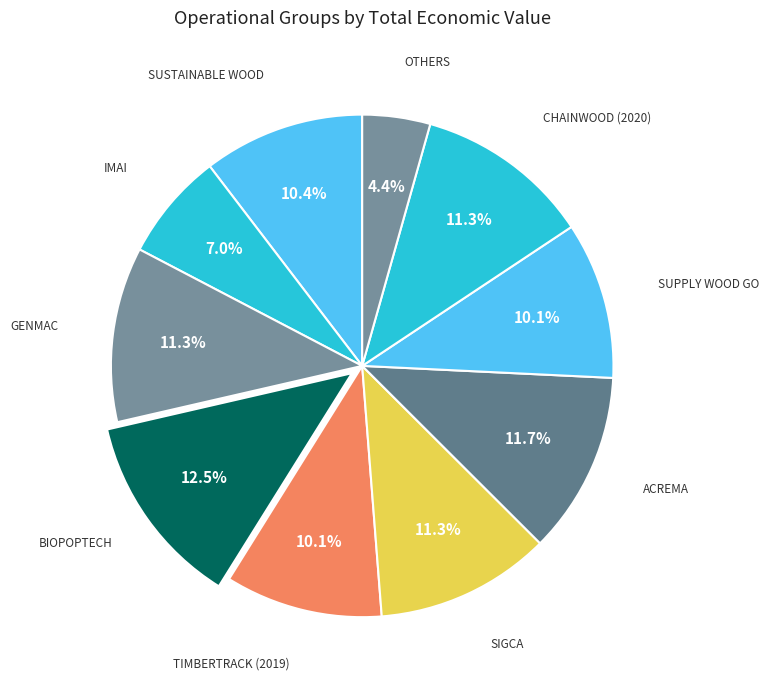

Is there any slice that represents more than half of the pie?

No